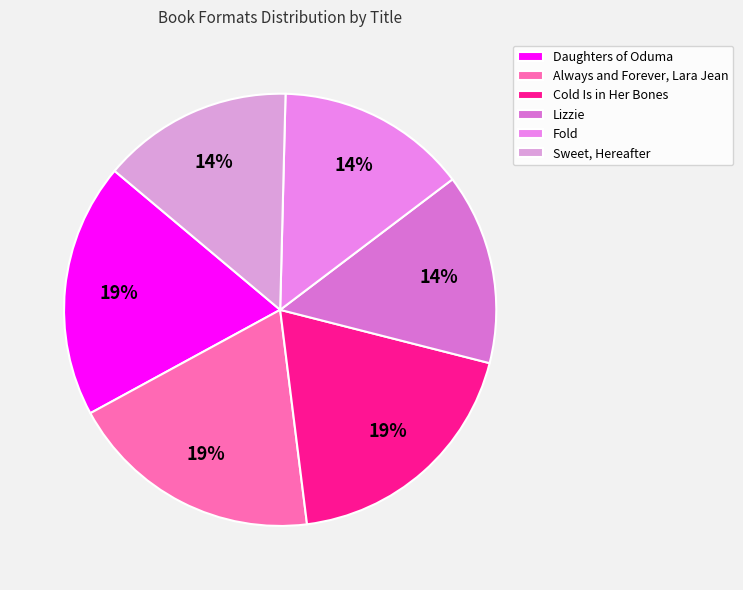

Is there any slice that represents more than half of the pie?

No